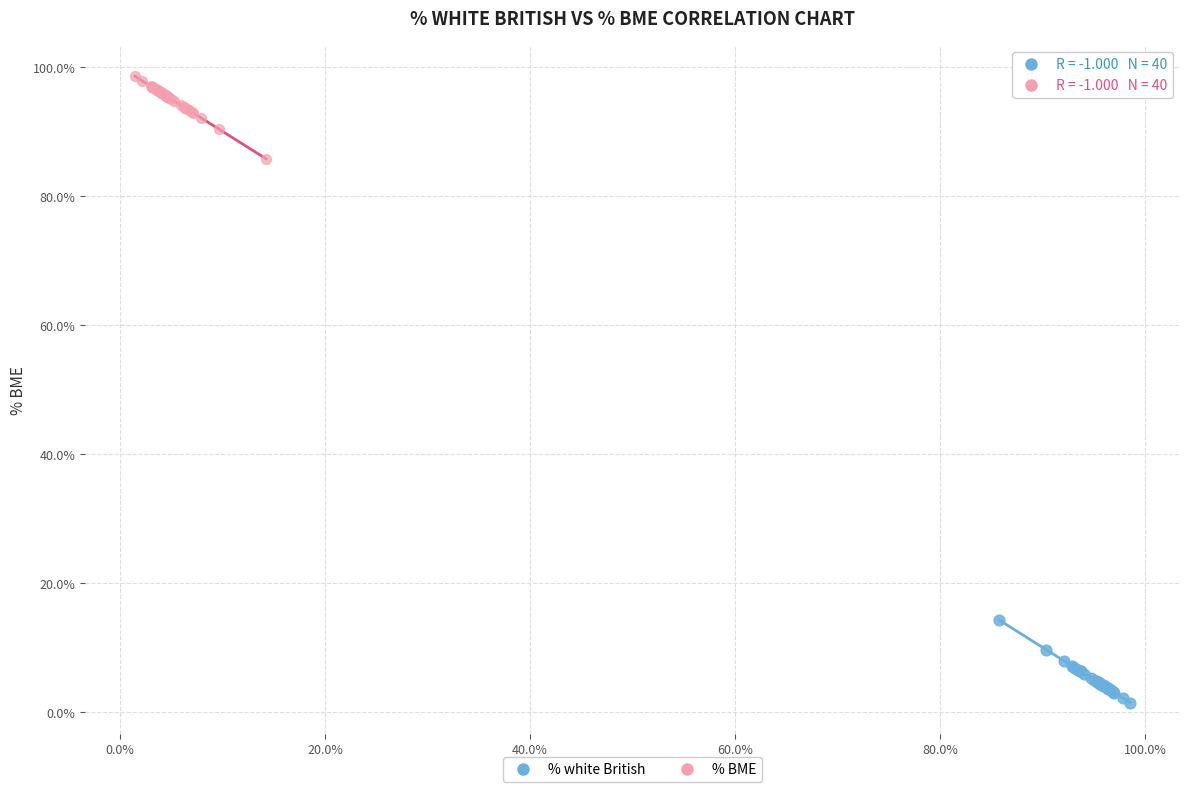

Which series reaches the maximum Y coordinate?

% BME